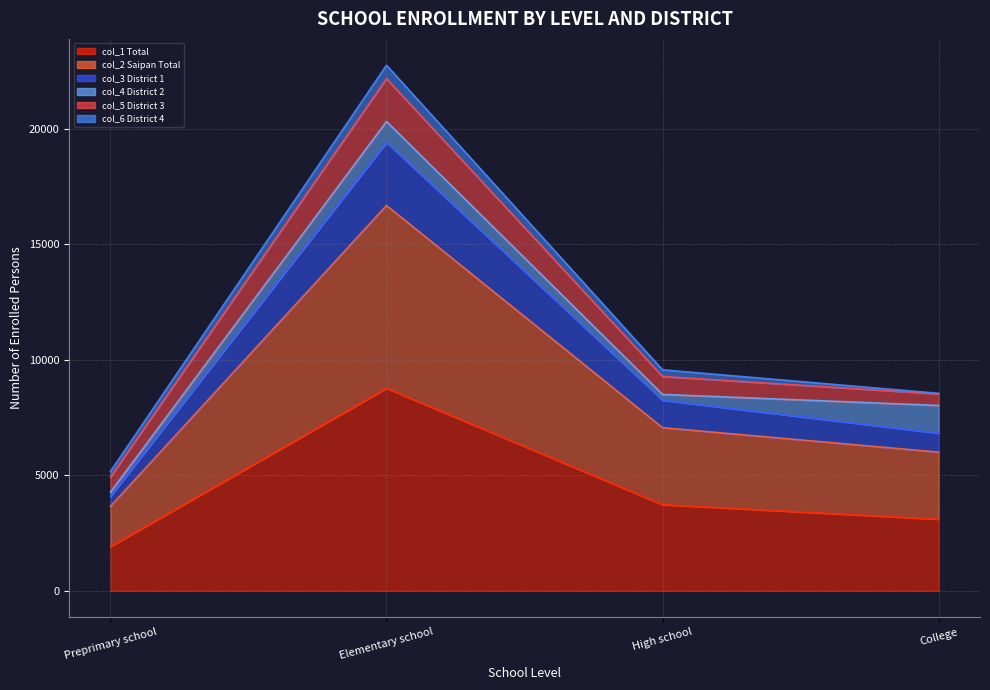

What is the difference between the col_3 District 1 values at College and Elementary school?

12592